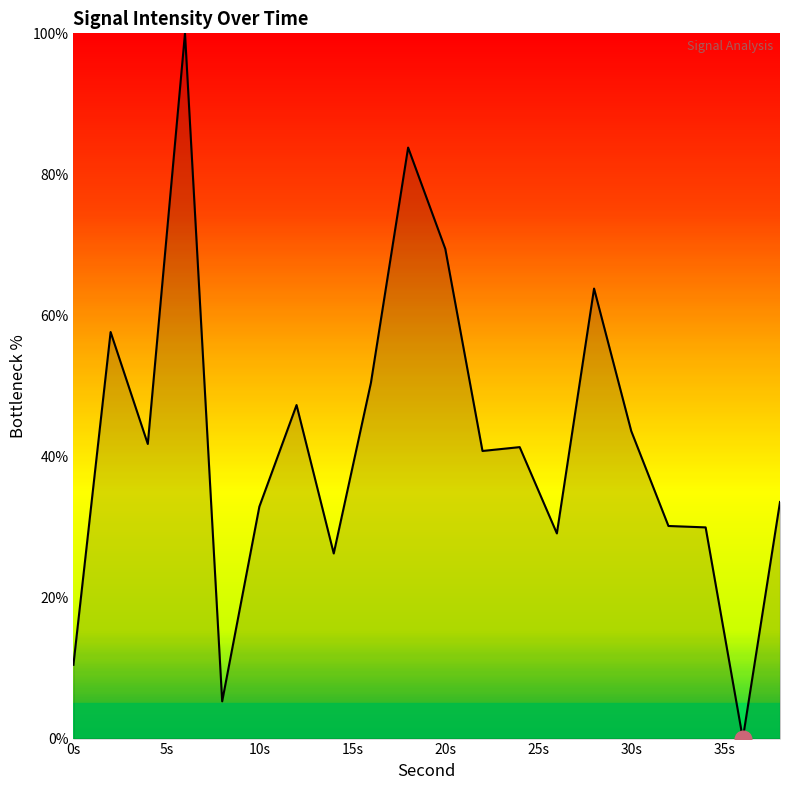

How many lines are shown in the chart?

1